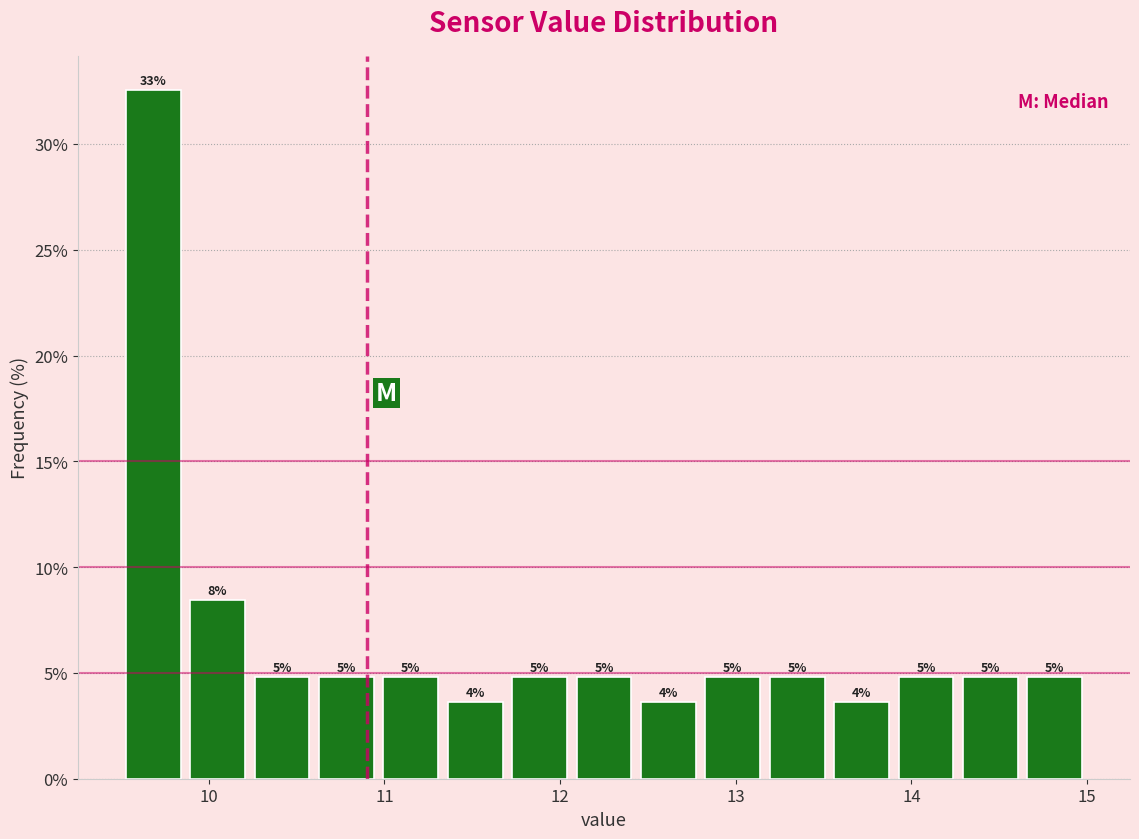

Around what value on the x-axis is the tallest bar? Give the approximate position of its centre, as read against the axis.

9.7